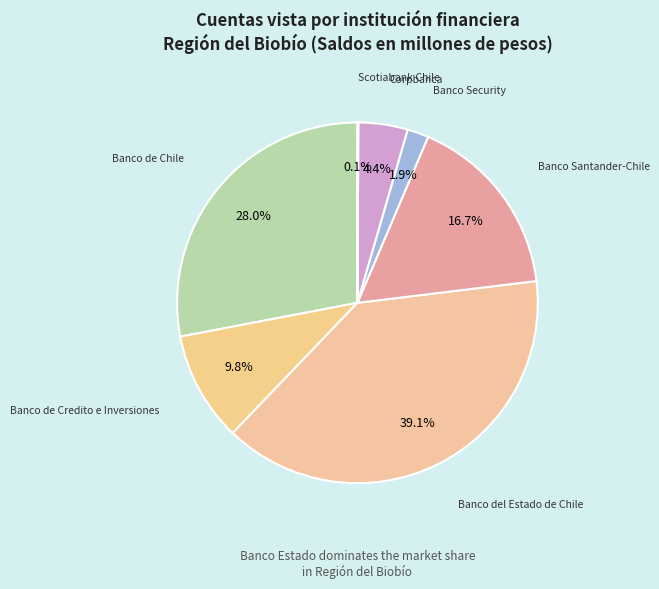

How much of the chart is everything except Corpbanca?

95.6%